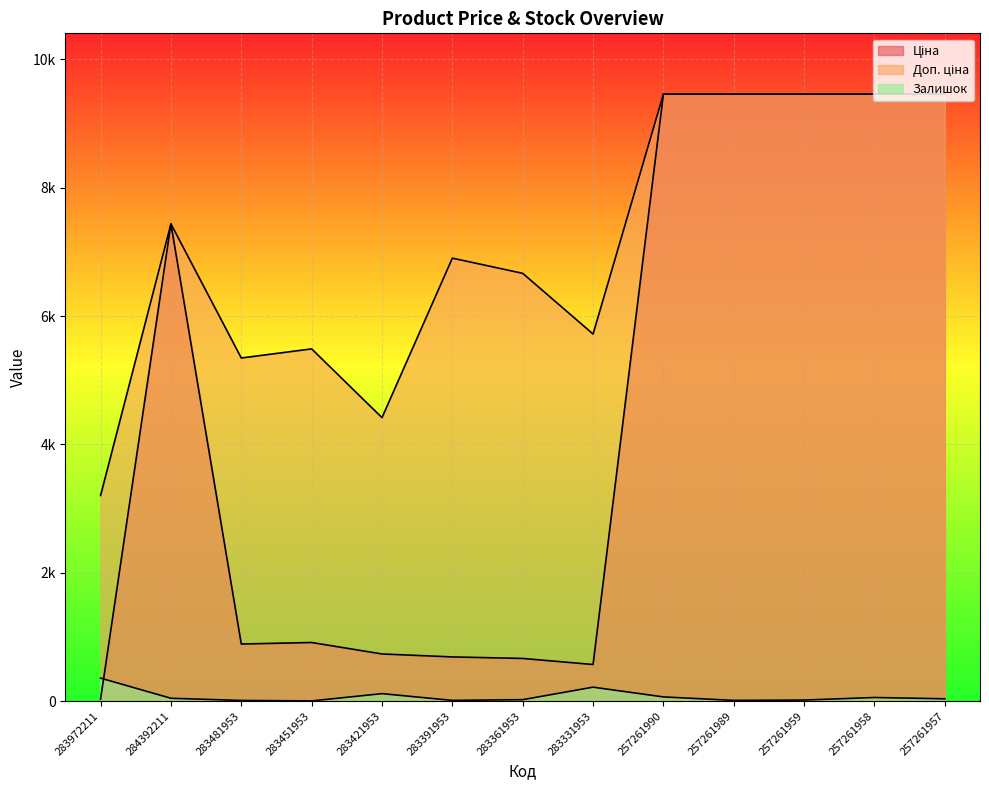

After their last crossing, which series has the higher values: Ціна or Залишок?

Ціна